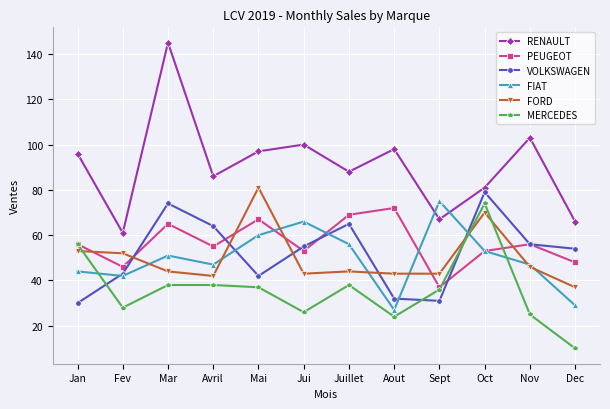

Reading left to right, extract all data points from this chart.

RENAULT: 96	61	145	86	97	100	88	98	67	81	103	66
PEUGEOT: 56	46	65	55	67	53	69	72	37	53	56	48
VOLKSWAGEN: 30	43	74	64	42	55	65	32	31	79	56	54
FIAT: 44	42	51	47	60	66	56	27	75	53	47	29
FORD: 53	52	44	42	81	43	44	43	43	70	46	37
MERCEDES: 56	28	38	38	37	26	38	24	36	74	25	10